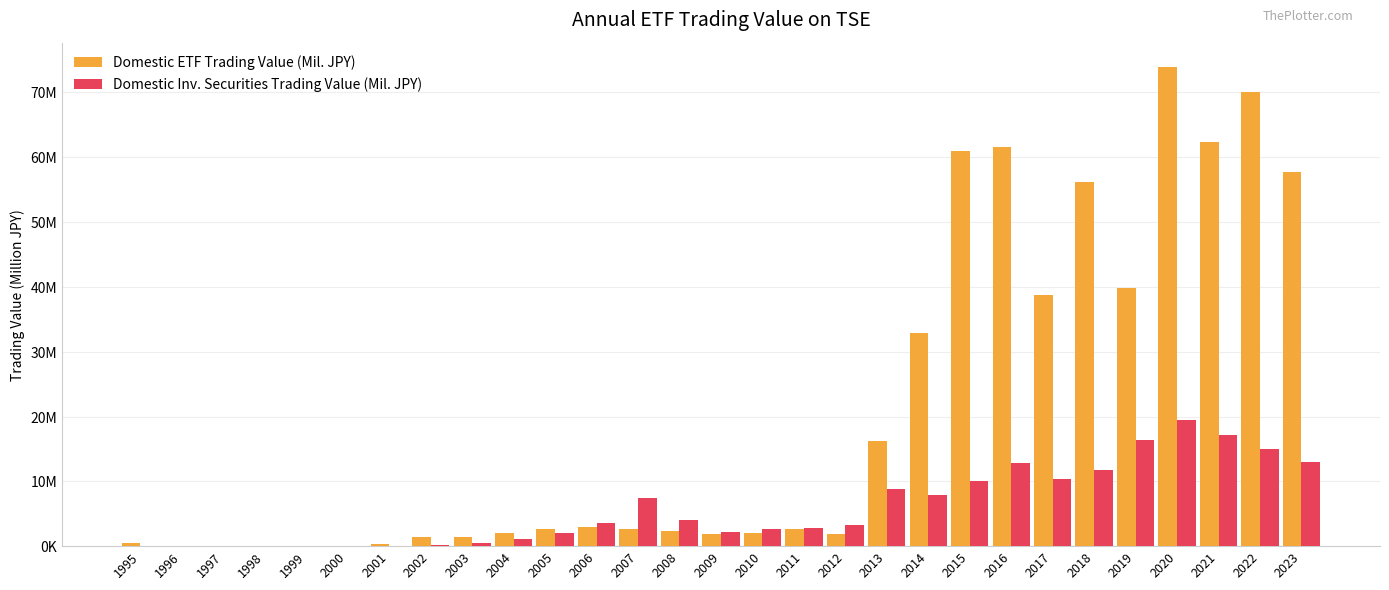

Which series has the widest spread of values?

Domestic ETF Trading Value (Mil. JPY)